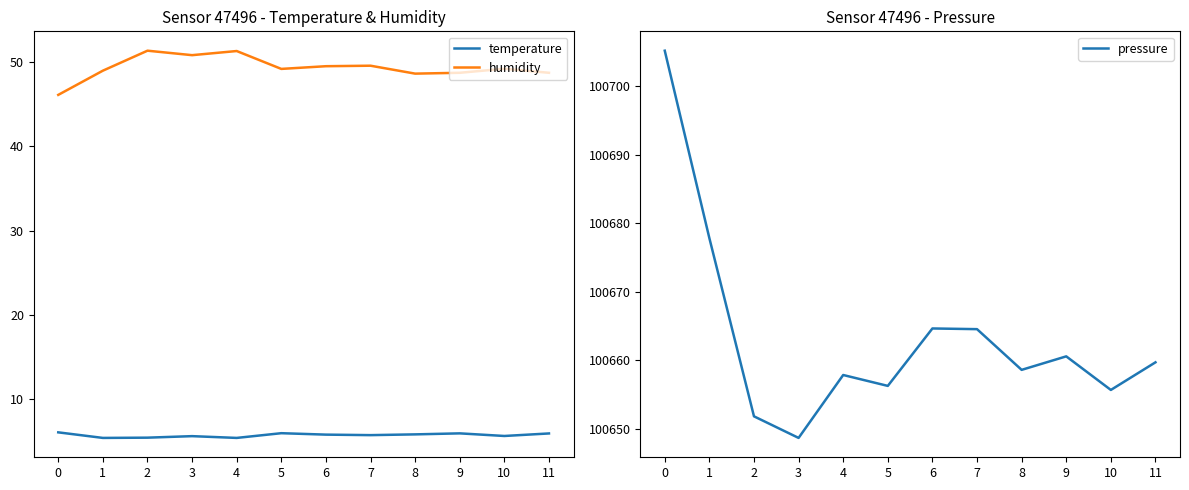

What is the difference between the highest and lowest values at 8?

100652.7